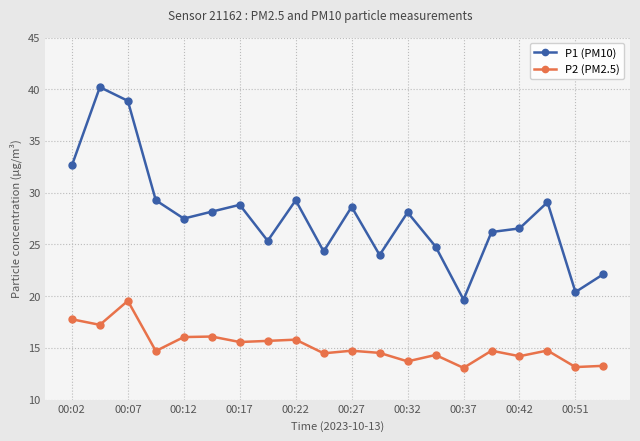

True or false: P2 (PM2.5) has more than 1 interior local peaks.

True